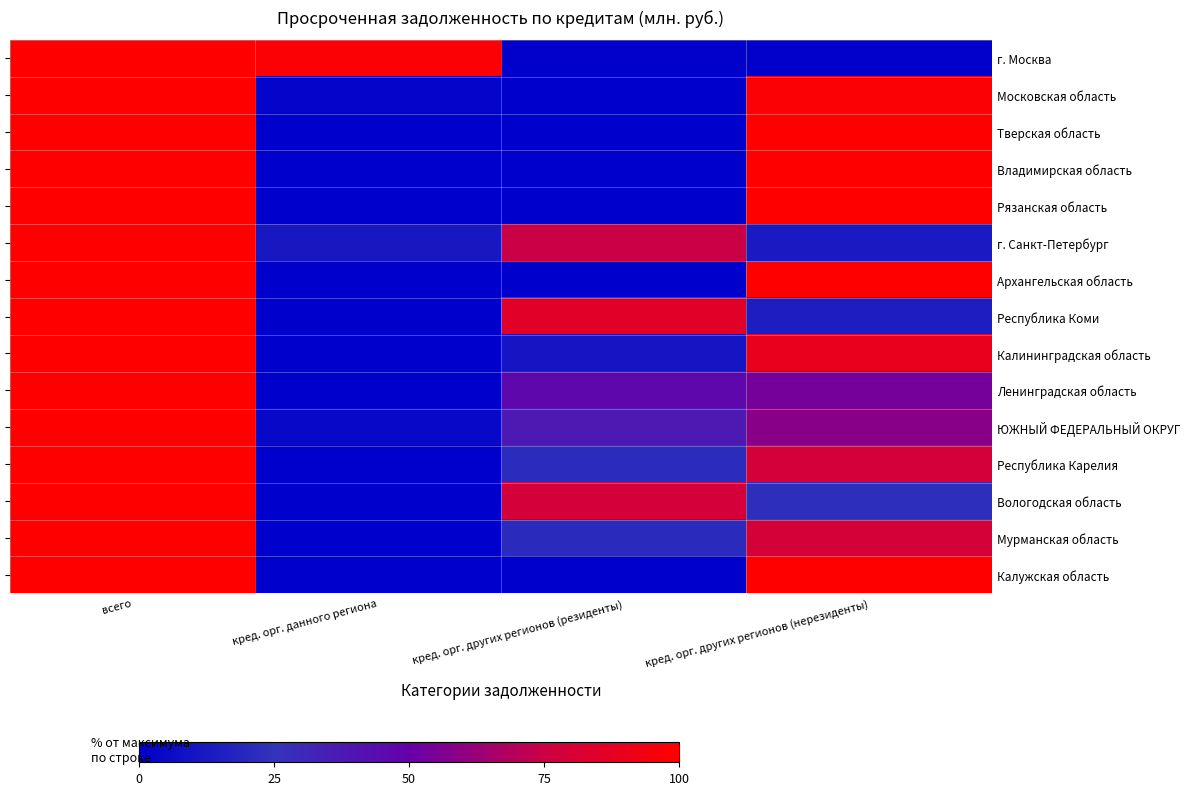

Is it true that Калининградская область equals 61.4 at всего?

False